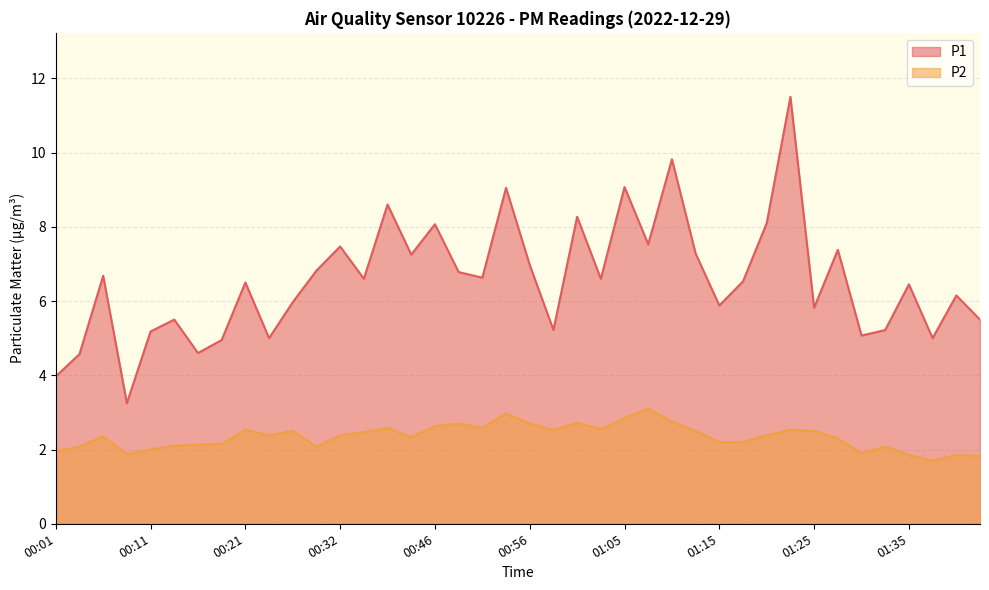

Count the number of data series in this chart.

2